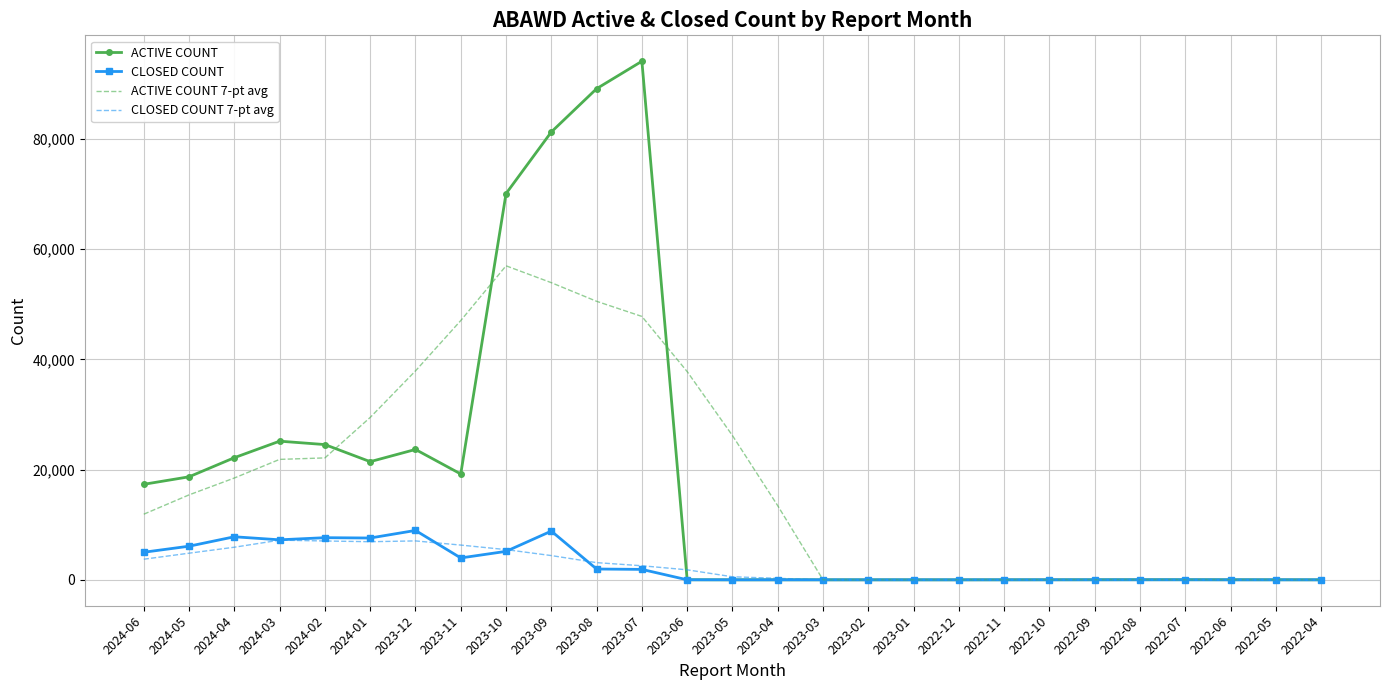

Which category has the highest value in the ACTIVE COUNT series?

2023-07